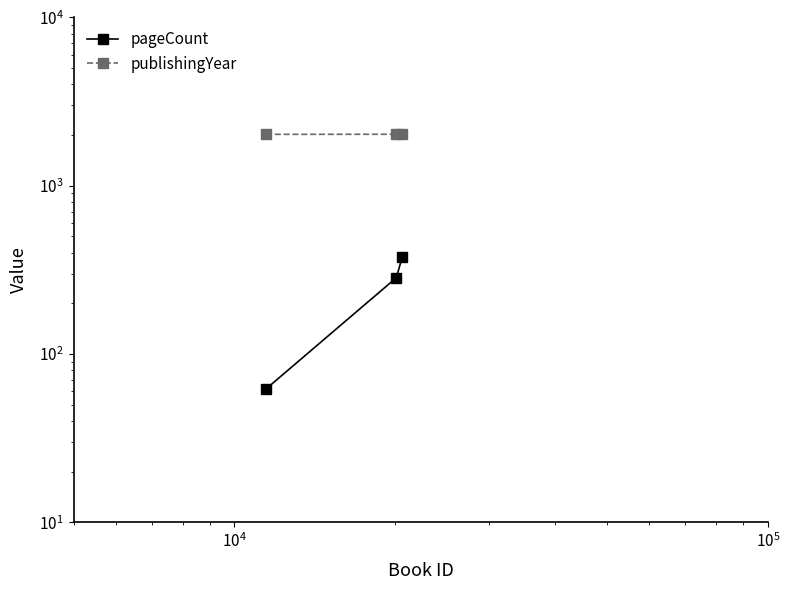

What is the value of the publishingYear point at the 3rd from the left?

2020